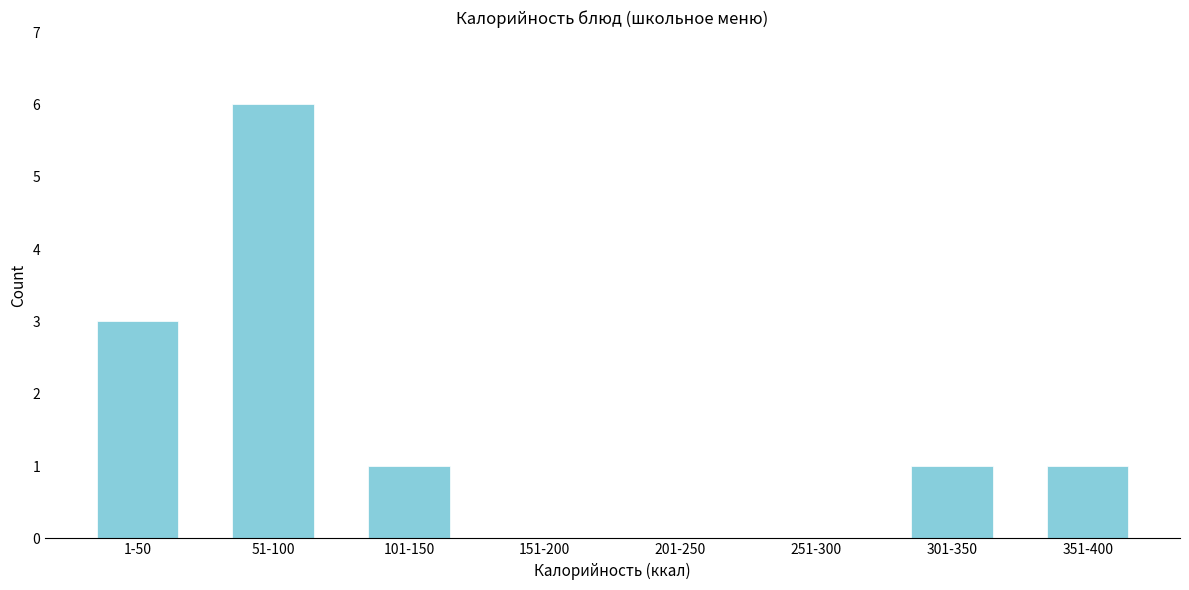

Reading right to left, what are all the values shown in this chart?

351-400=1	301-350=1	251-300=0	201-250=0	151-200=0	101-150=1	51-100=6	1-50=3